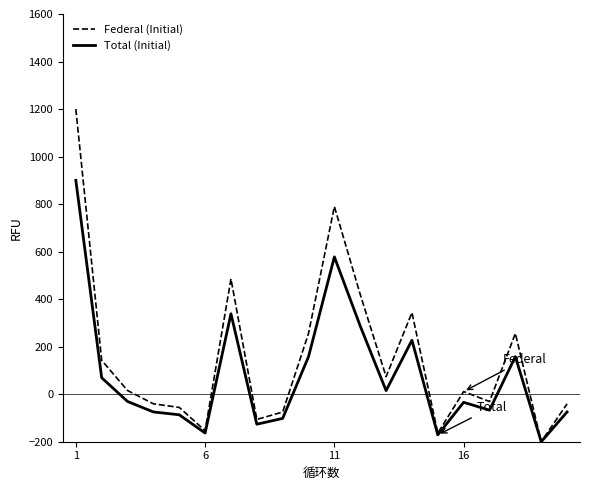

How many lines are shown in the chart?

2